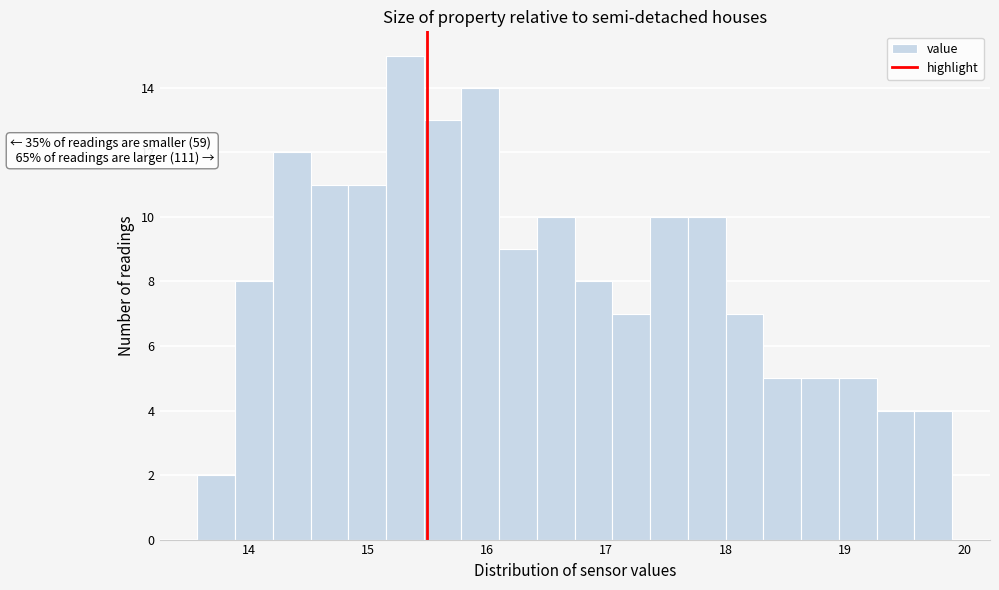

Around what value on the x-axis is the tallest bar? Give the approximate position of its centre, as read against the axis.

15.3